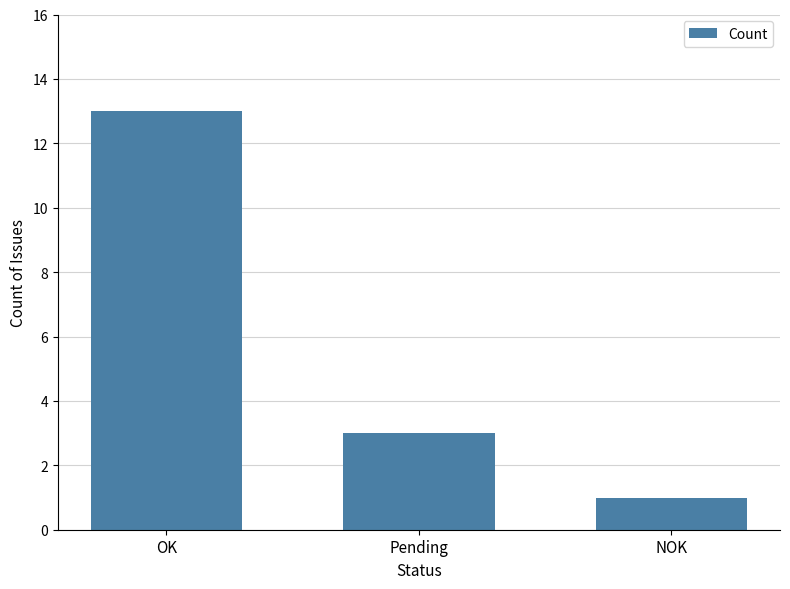

Which label corresponds to the largest value in the chart?

OK